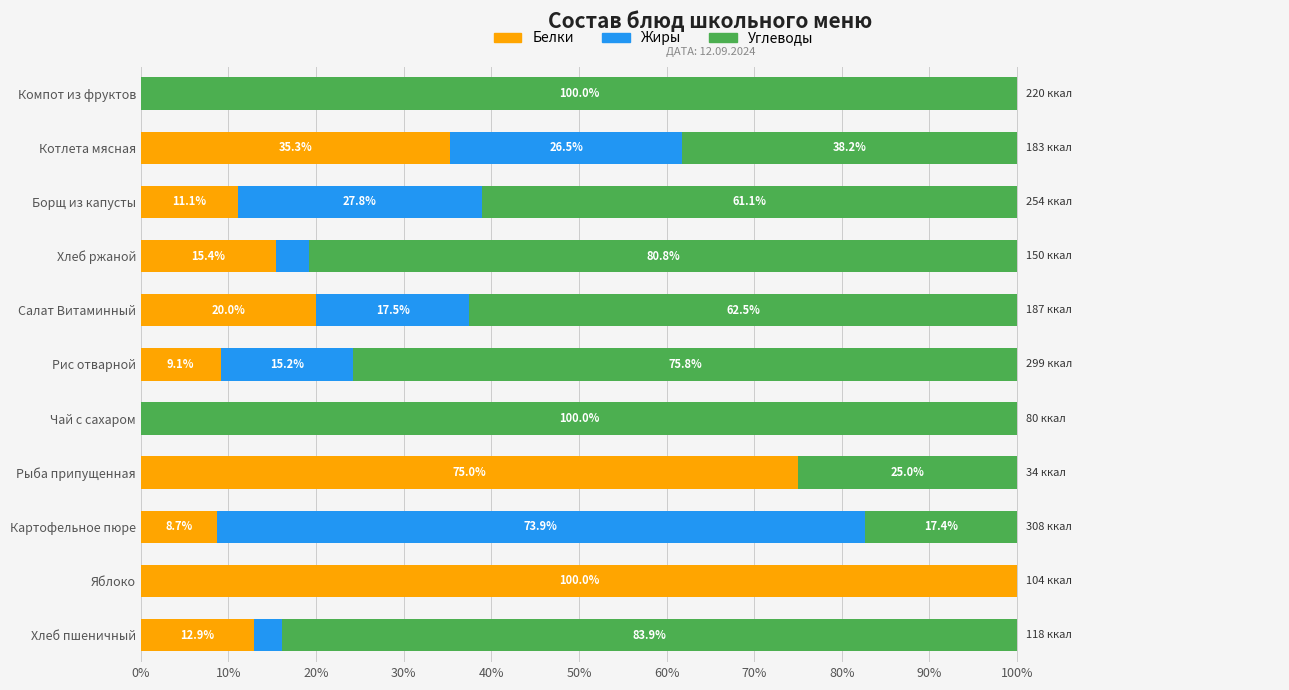

What are all the series names shown in the legend?

Белки, Жиры, Углеводы